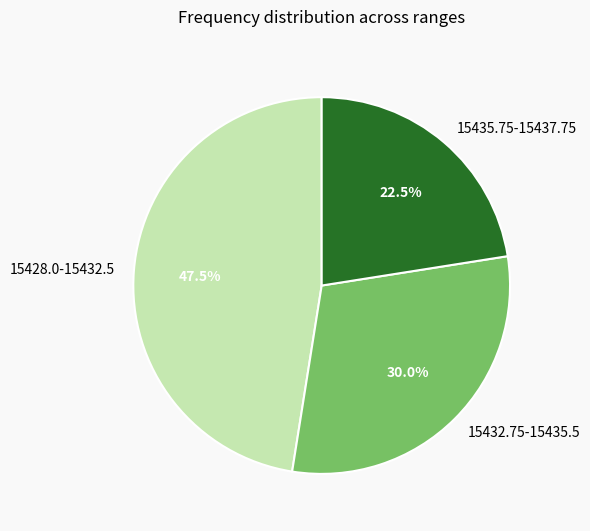

How many slices are in this pie chart?

3